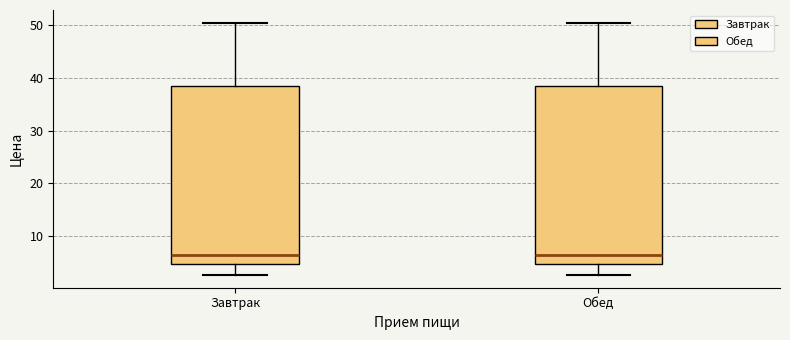

Reading left to right, read every box against the y-axis: the position of its median line, the range the box covers, and the ends of its whiskers. The values are not printed on the chart, so give them approximately, as read against the axis.

Завтрак: median 6, box 5 to 38, whiskers 3 to 50
Обед: median 6, box 5 to 38, whiskers 3 to 50